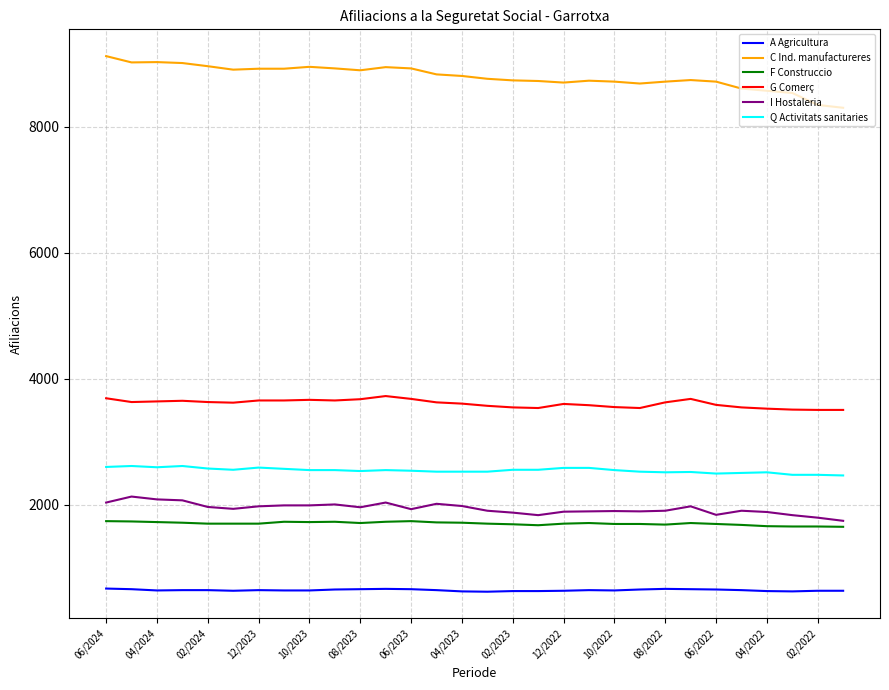

True or false: I Hostaleria and F Construccio intersect in this chart.

False